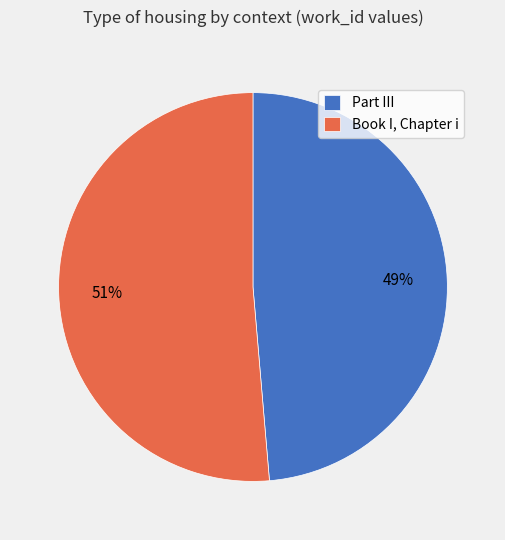

Is Book I, Chapter i the majority of the pie?

Yes